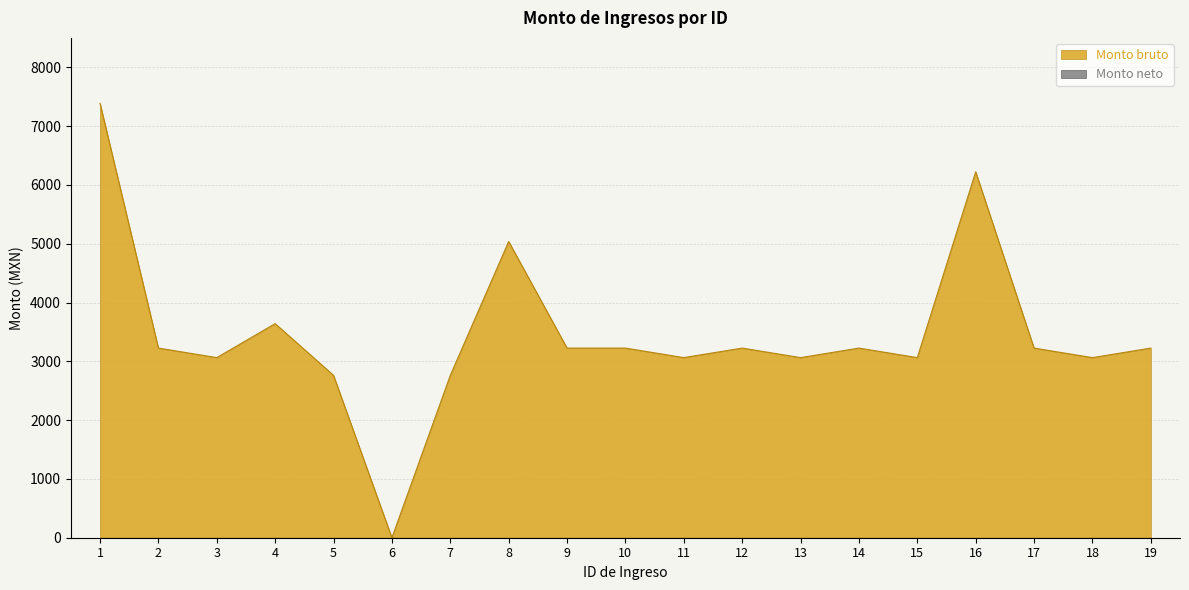

Does the chart have visible grid lines?

Yes